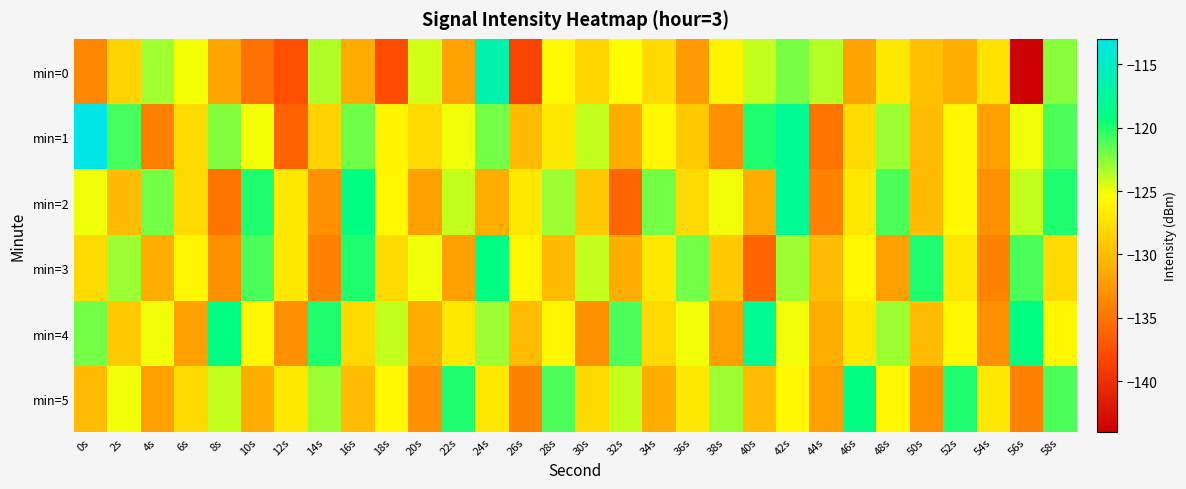

Which has a higher value, 42s or 26s?

42s